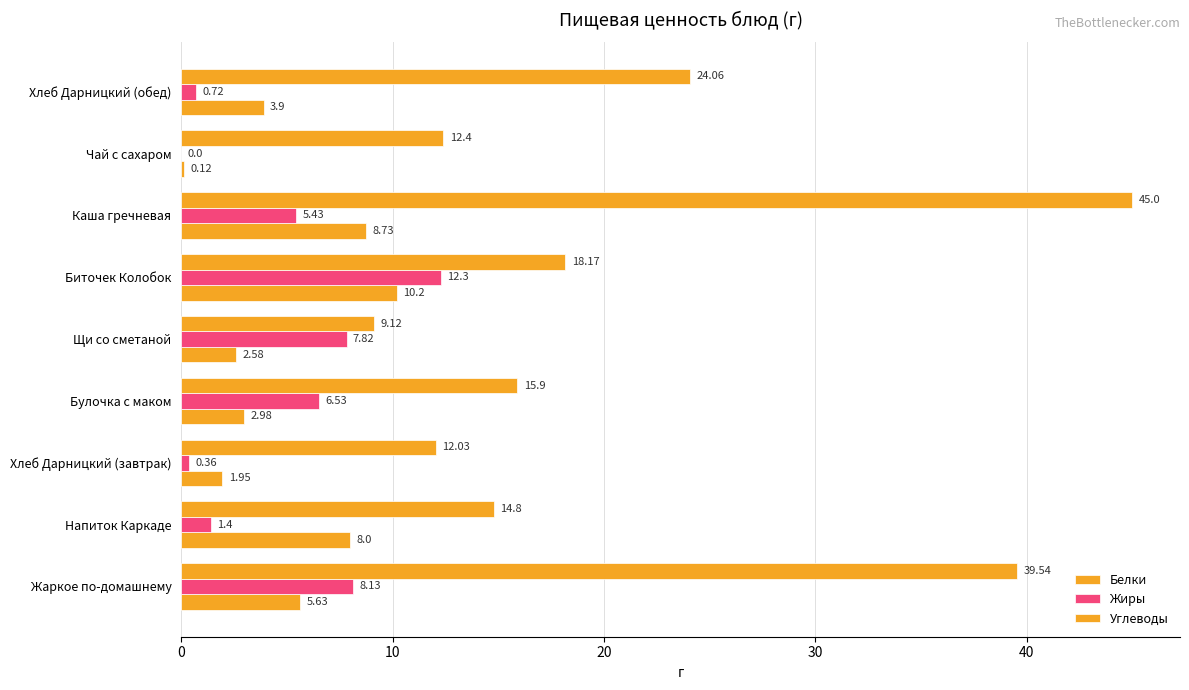

How many data points does each series have?

9